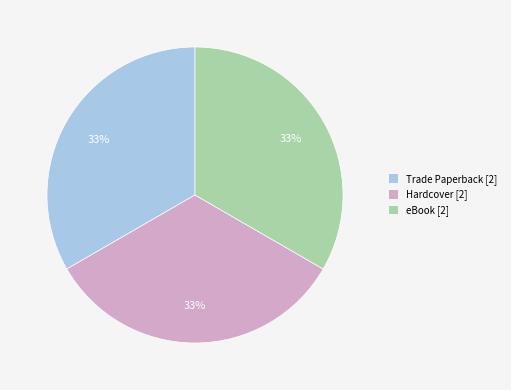

True or false: eBook [2] accounts for 26% of the total.

False